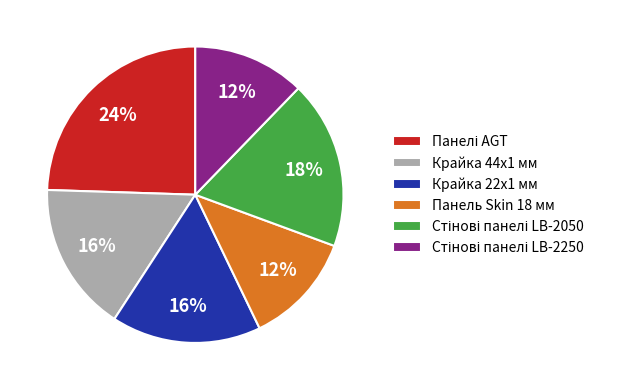

Is there any slice that represents more than half of the pie?

No